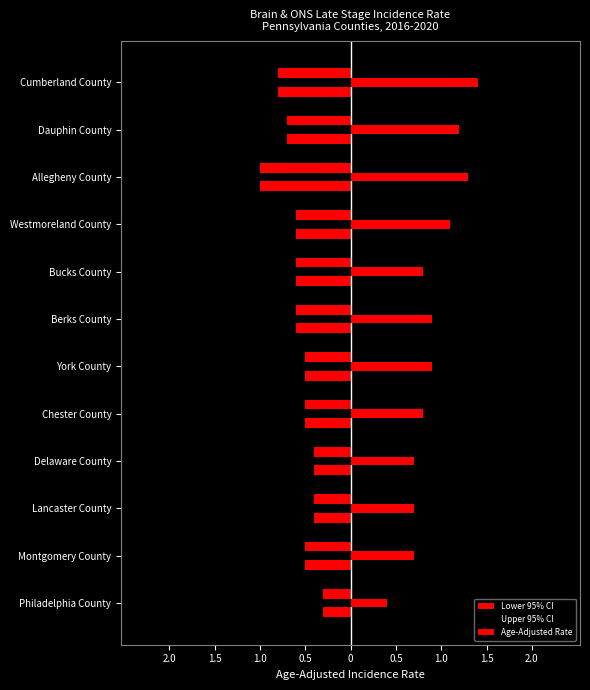

Reading left to right, what are all the values shown in this chart?

Lower 95% CI: -0.3	-0.5	-0.4	-0.4	-0.5	-0.5	-0.6	-0.6	-0.6	-1.0	-0.7	-0.8
Upper 95% CI: 0.6	1.0	1.1	1.1	1.2	1.3	1.4	1.2	1.7	1.6	1.9	2.2
Age-Adjusted Rate: 0.4	0.7	0.7	0.7	0.8	0.9	0.9	0.8	1.1	1.3	1.2	1.4